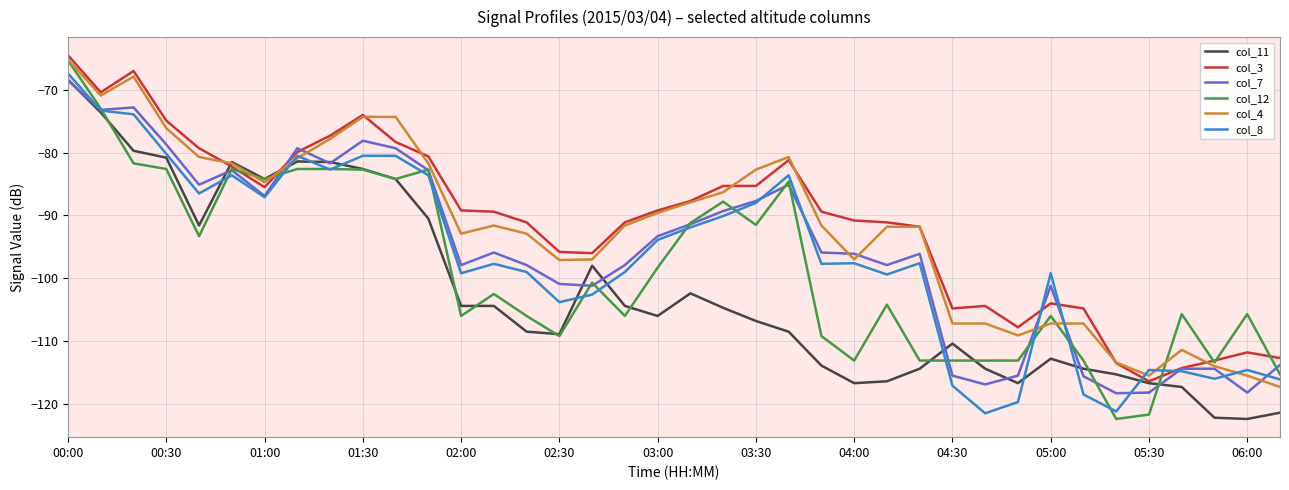

Which series has the largest range (max minus min)?

col_12